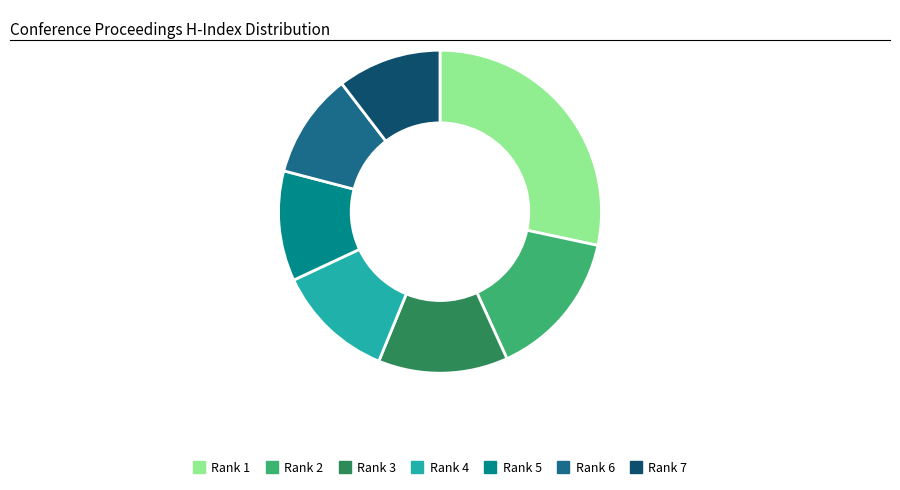

True or false: Rank 4 accounts for 12% of the total.

True